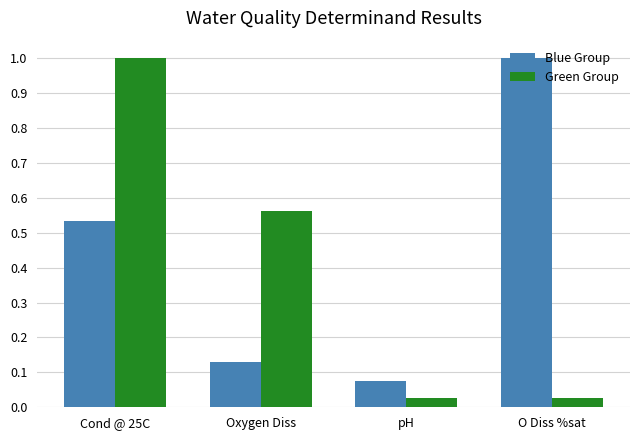

What is the spread (max minus min) of values at Oxygen Diss?

0.4